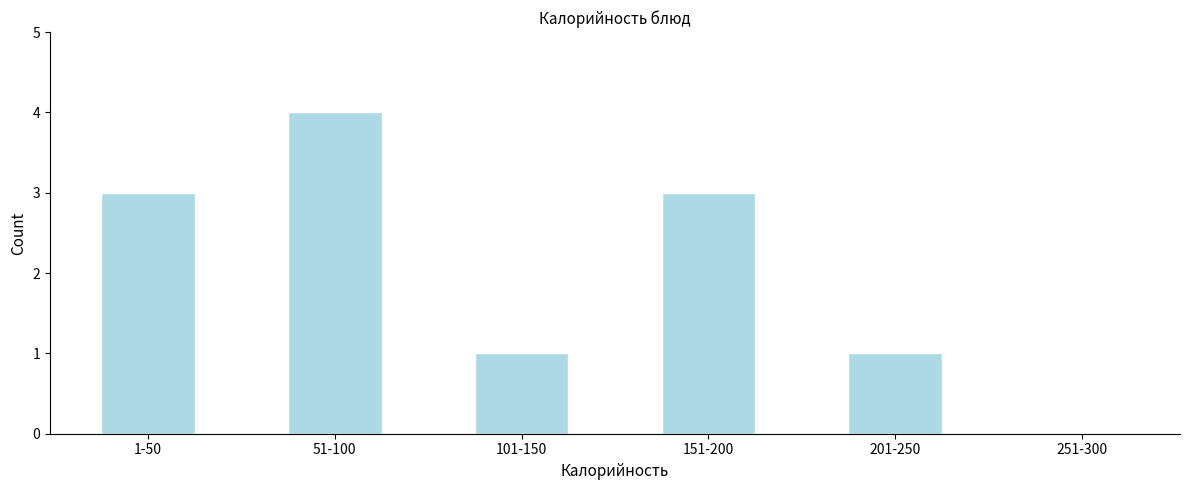

Reading left to right, what are all the values shown in this chart?

1-50=3	51-100=4	101-150=1	151-200=3	201-250=1	251-300=0